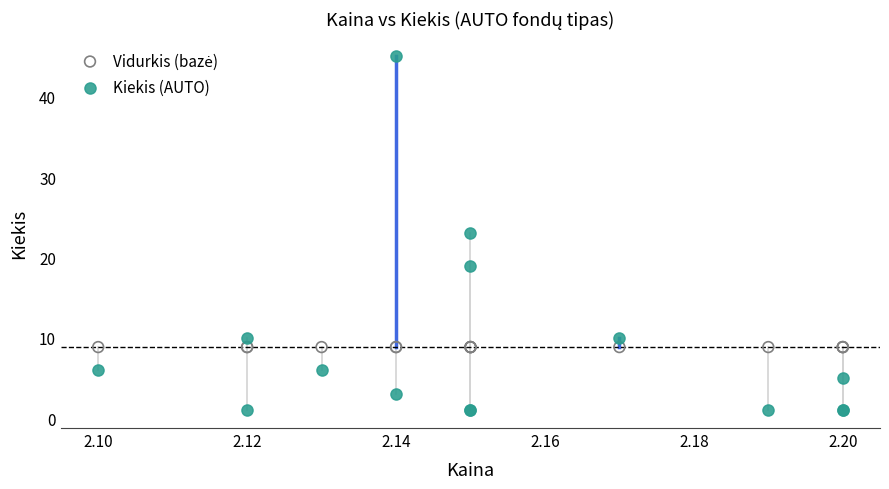

Which series reaches the minimum Y coordinate?

Kiekis (AUTO)